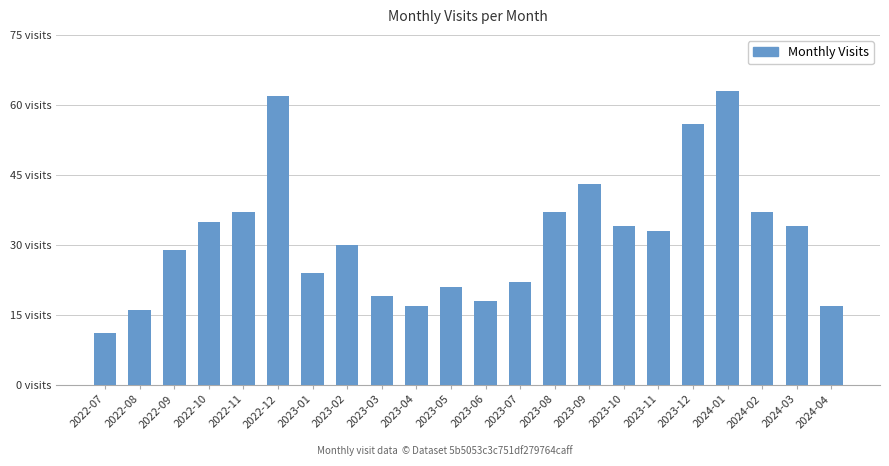

List the labels in order of value, smallest first.

2022-07, 2022-08, 2023-04, 2024-04, 2023-06, 2023-03, 2023-05, 2023-07, 2023-01, 2022-09, 2023-02, 2023-11, 2023-10, 2024-03, 2022-10, 2022-11, 2023-08, 2024-02, 2023-09, 2023-12, 2022-12, 2024-01